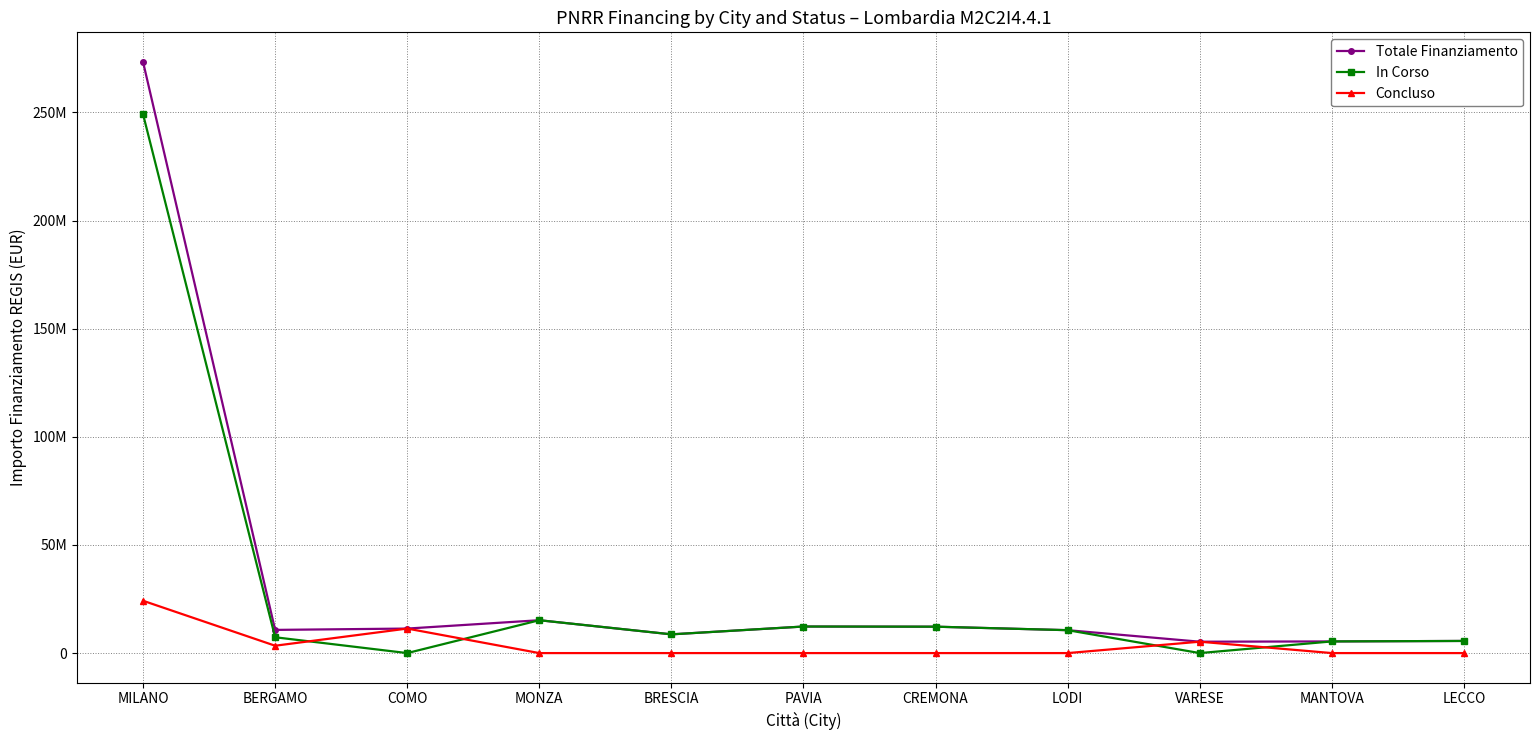

Where does the In Corso series first go above 8663654?

MILANO